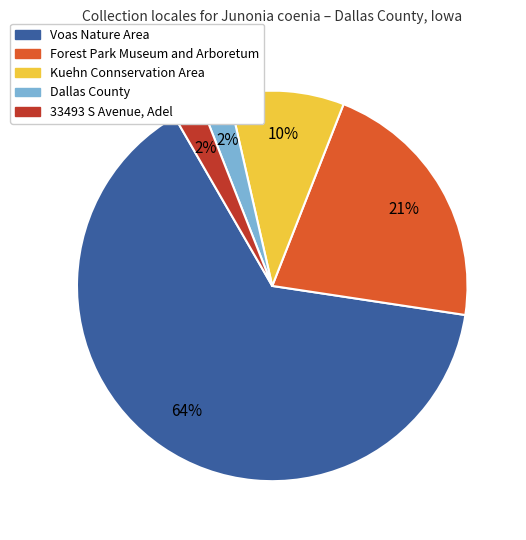

To the nearest percent, what is the combined percentage of Kuehn Connservation Area and 33493 S Avenue, Adel?

12%